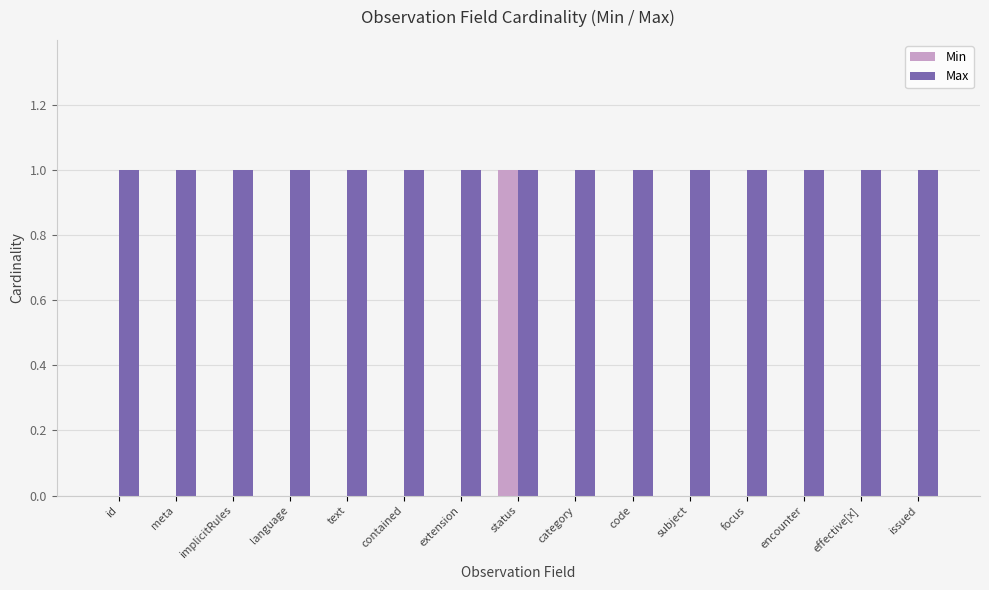

Between extension and status, which series saw the biggest shift?

Min